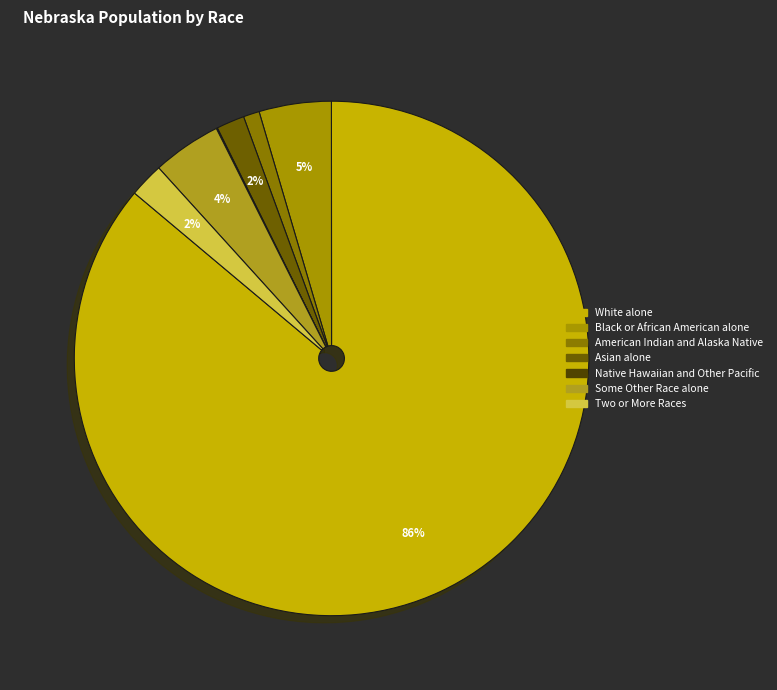

Is there a majority slice in this chart?

Yes